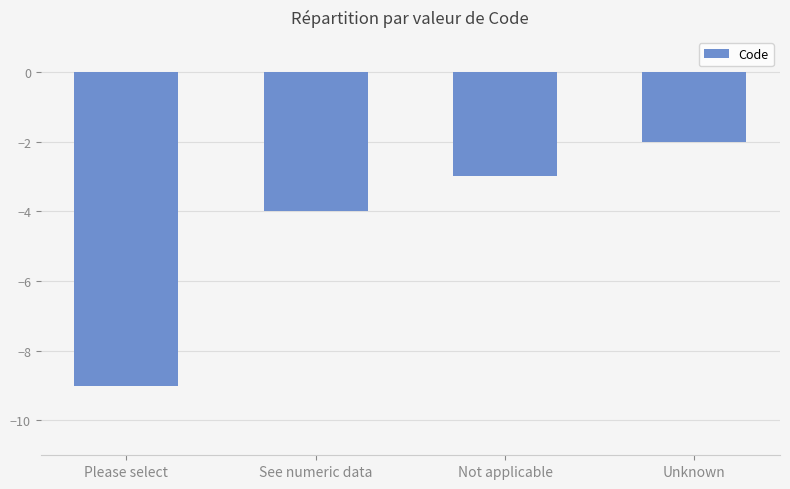

What is the change in value from Please select to Not applicable?

+6